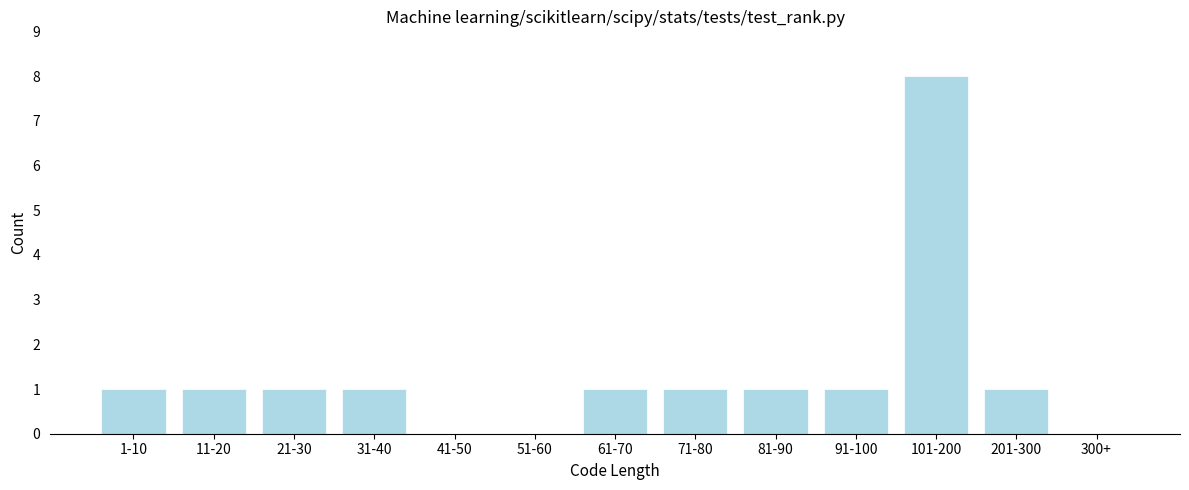

Reading left to right, what are all the values shown in this chart?

1-10=1	11-20=1	21-30=1	31-40=1	41-50=0	51-60=0	61-70=1	71-80=1	81-90=1	91-100=1	101-200=8	201-300=1	300+=0